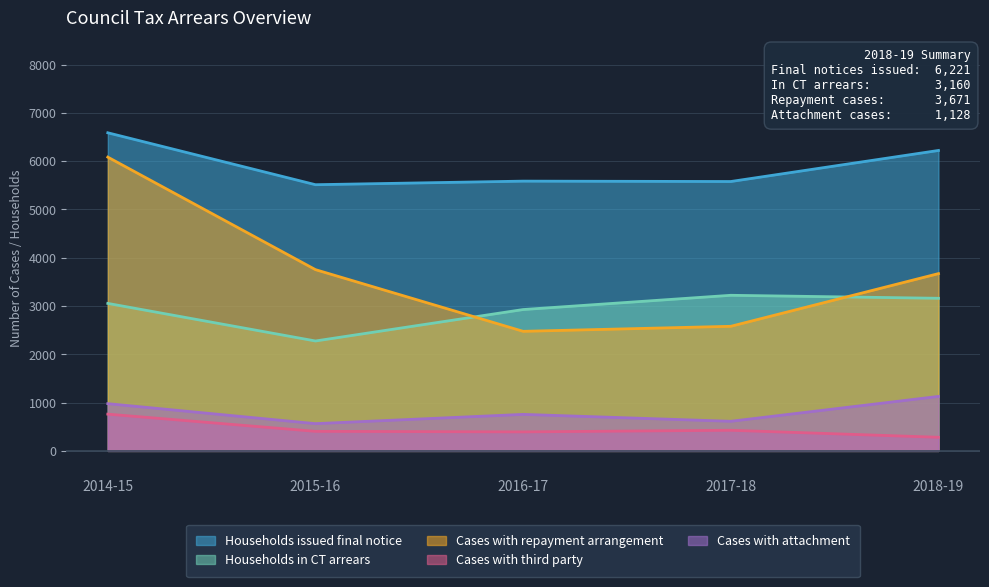

Where is Cases with repayment arrangement nearest to the value 4279?

2015-16